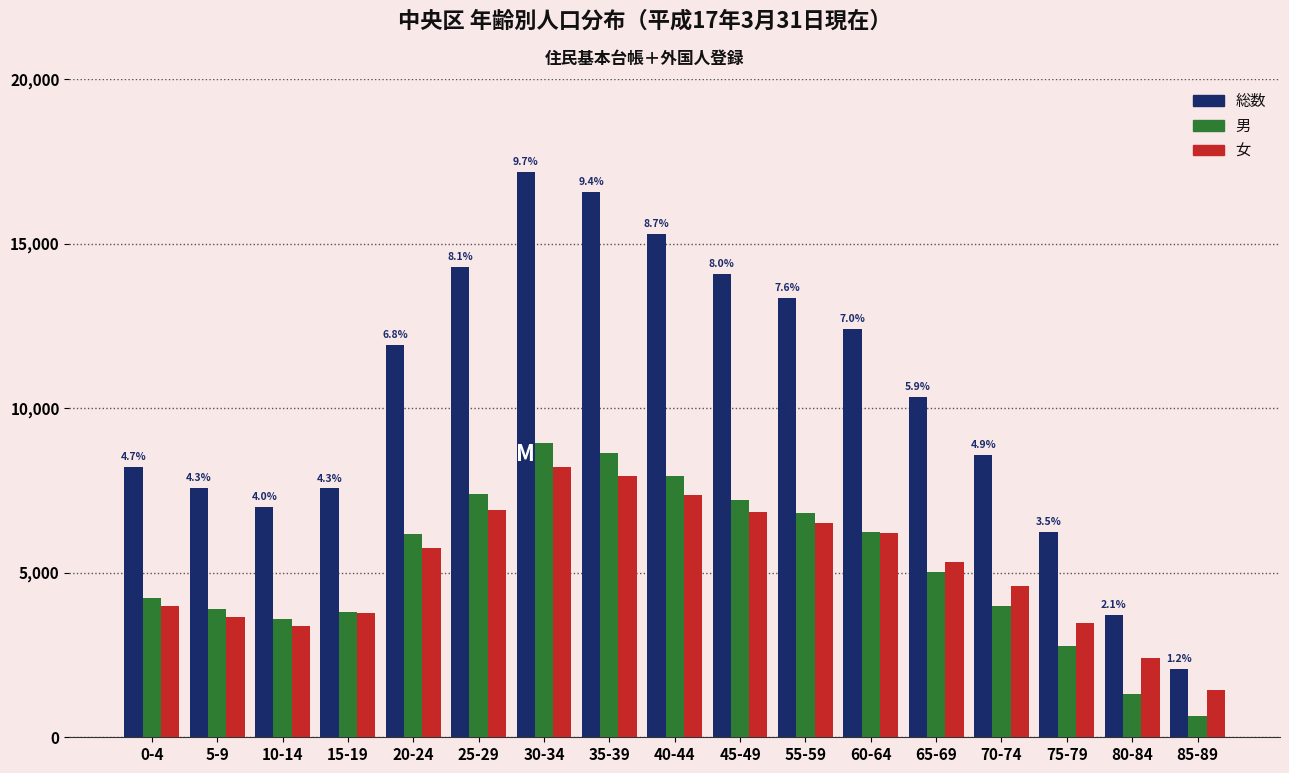

Which series has the widest spread of values?

総数